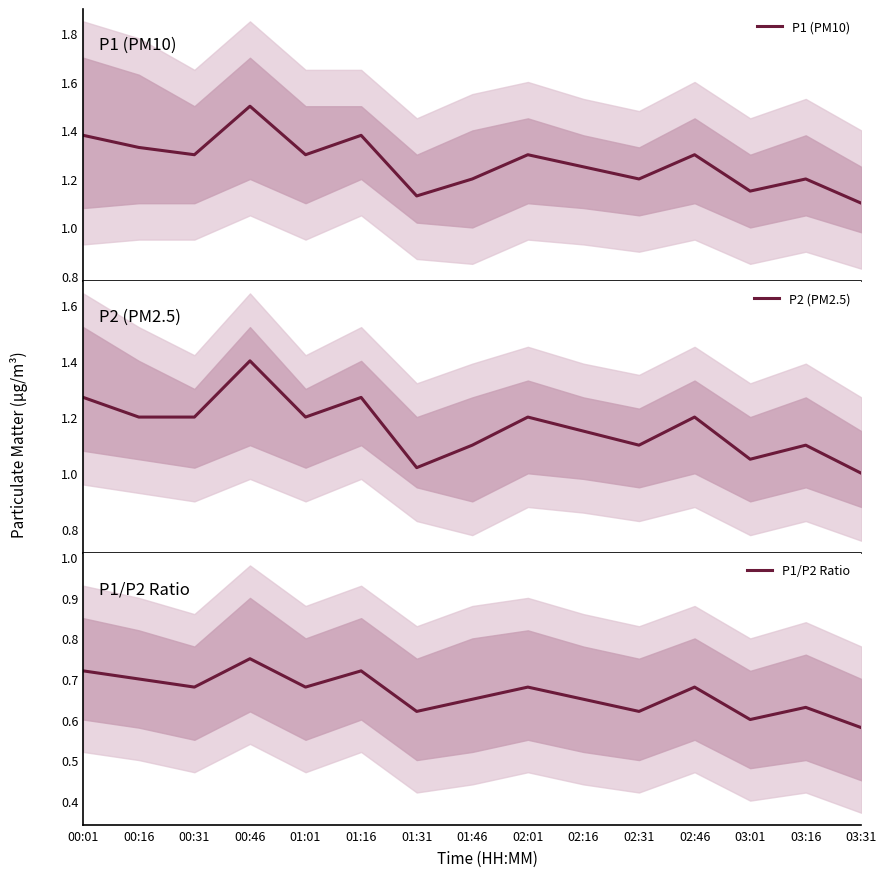

How many data points does each series have?

15